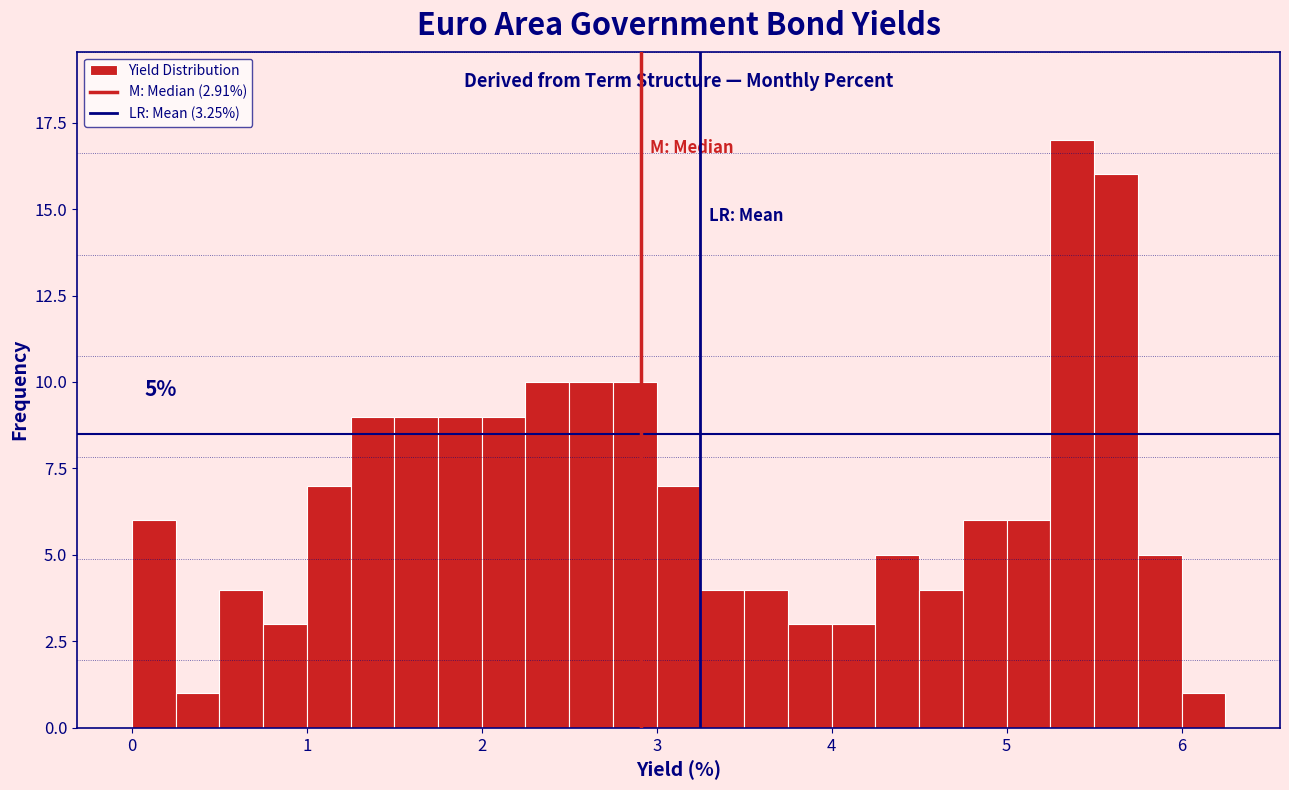

Read against the x-axis, roughly where is the centre of the tallest bar?

5.4